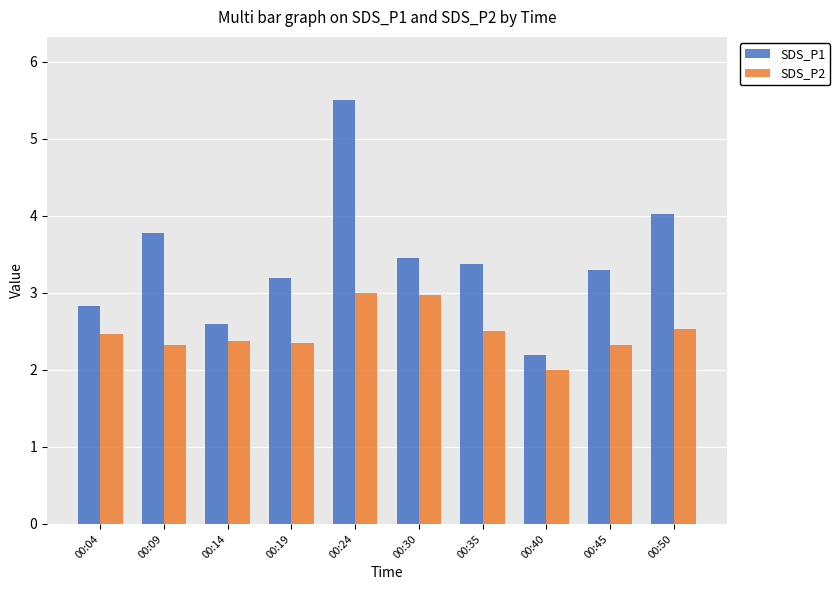

What is the difference between the maximum and minimum values in the SDS_P2 series?

1.0